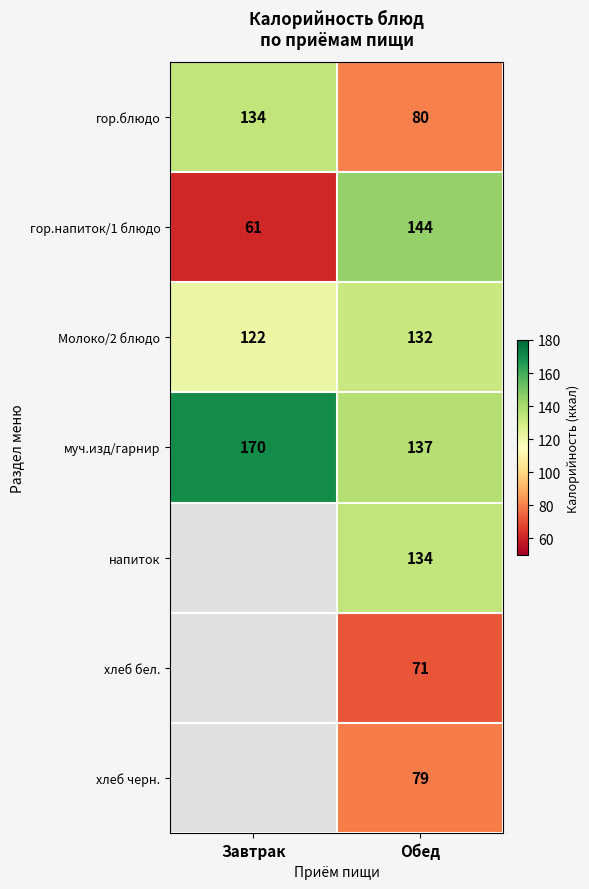

What is the spread (max minus min) of values at Обед?

73